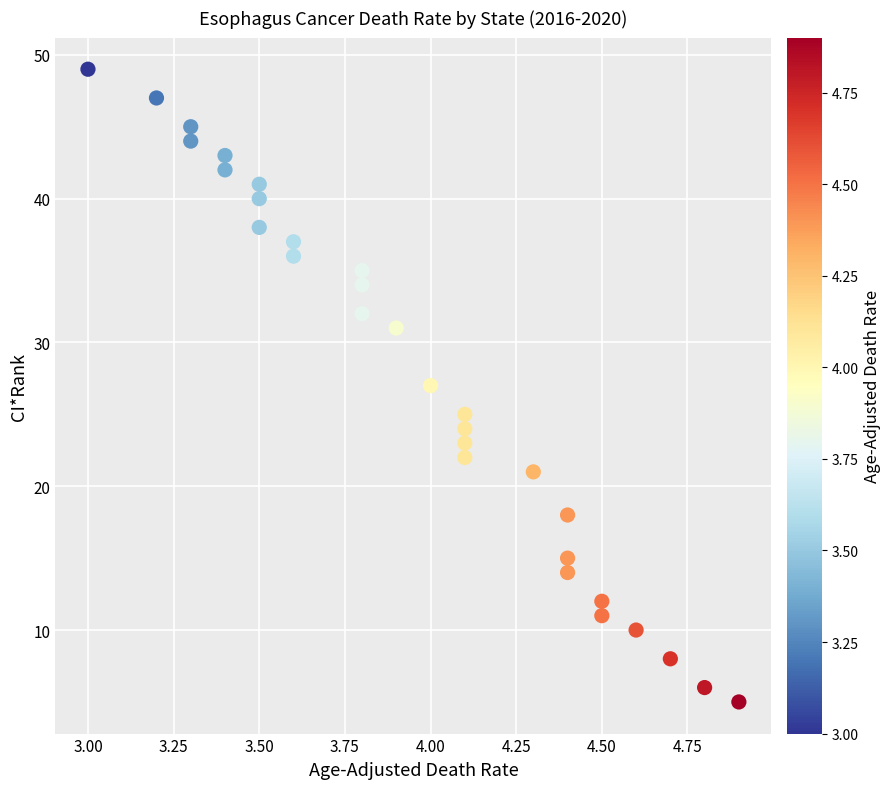

How many points are shown in the scatter plot?

30